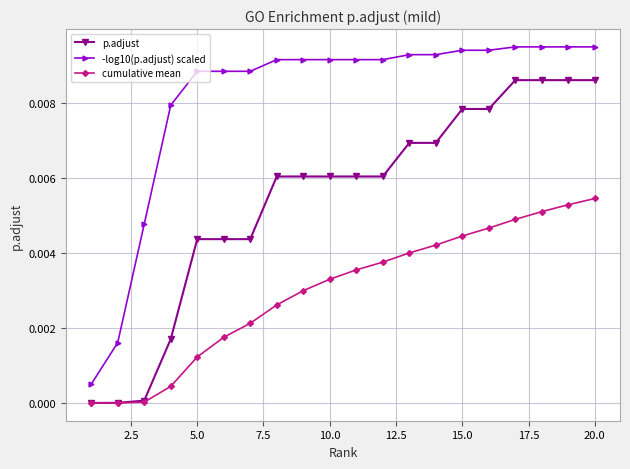

Which series has the widest spread of values?

-log10(p.adjust) scaled